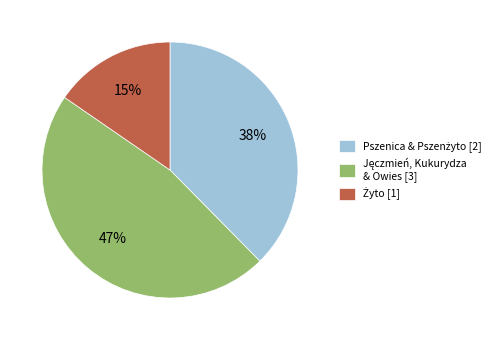

To the nearest percent, what is the average slice percentage?

33%